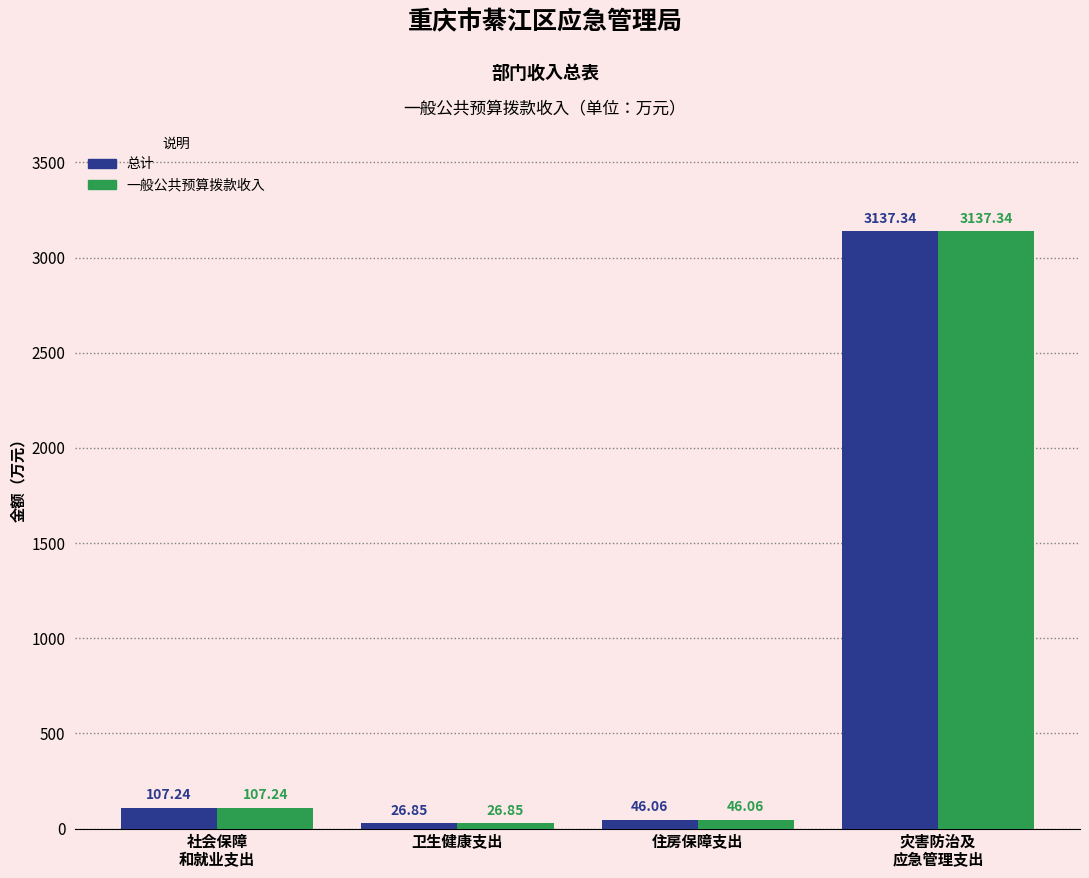

What is the sum of all 总计 values?

3317.5